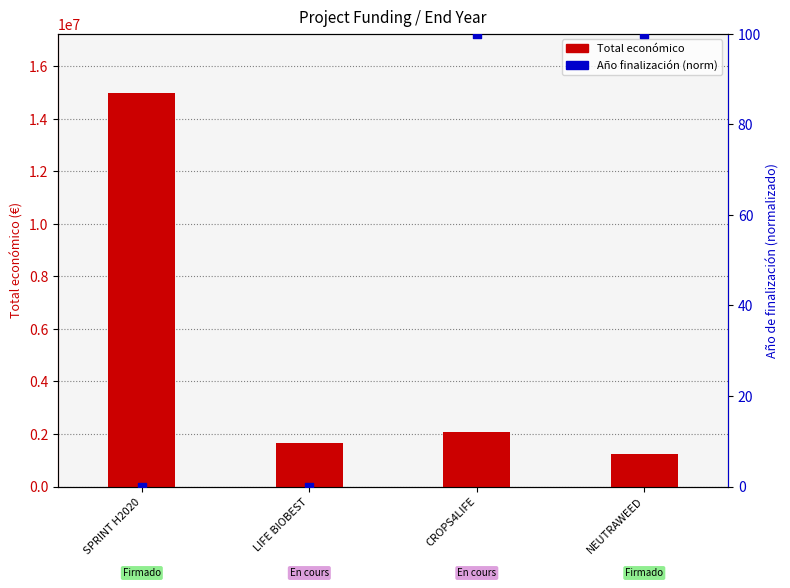

Which series reaches the maximum Y coordinate?

Total económico